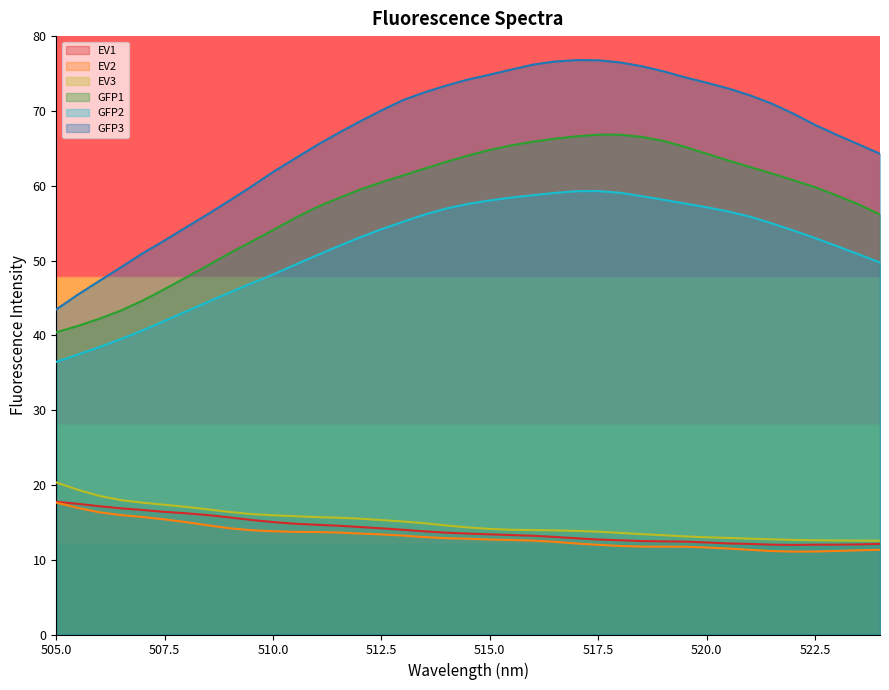

Rank the categories by EV1 value from highest to lowest.

505.0, 505.5, 506.0, 506.5, 507.0, 507.5, 508.0, 508.5, 509.0, 509.5, 510.0, 510.5, 511.0, 511.5, 512.0, 512.5, 513.0, 513.5, 514.0, 514.5, 515.0, 515.5, 516.0, 516.5, 517.0, 517.5, 518.0, 518.5, 519.0, 519.5, 520.0, 520.5, 524.0, 521.0, 523.5, 521.5, 523.0, 522.5, 522.0